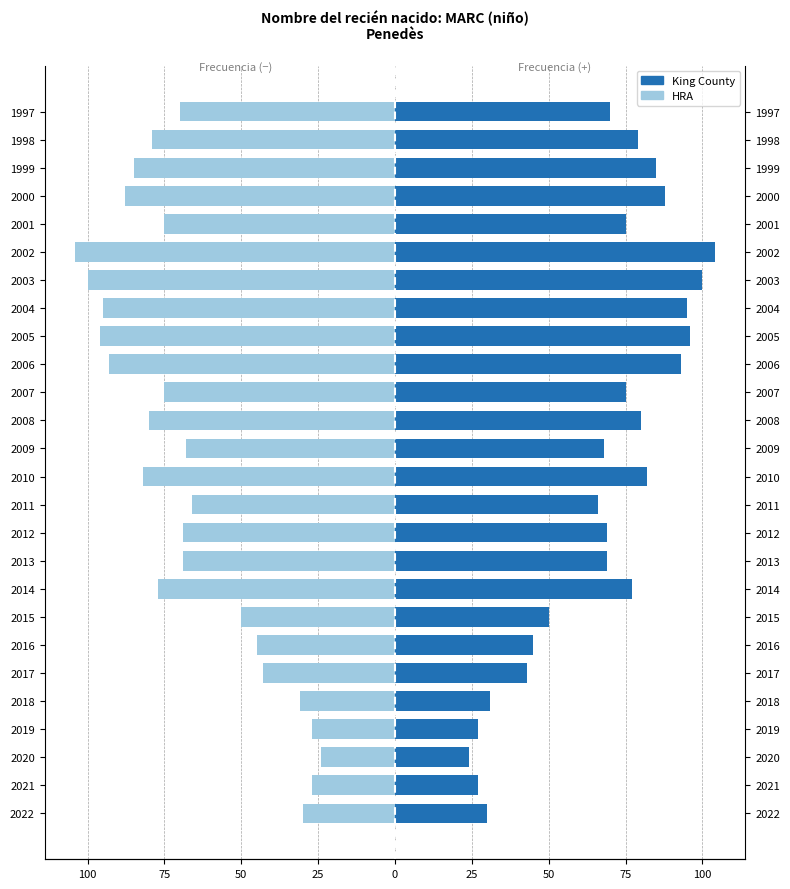

How many data points in King County are above 75?

11